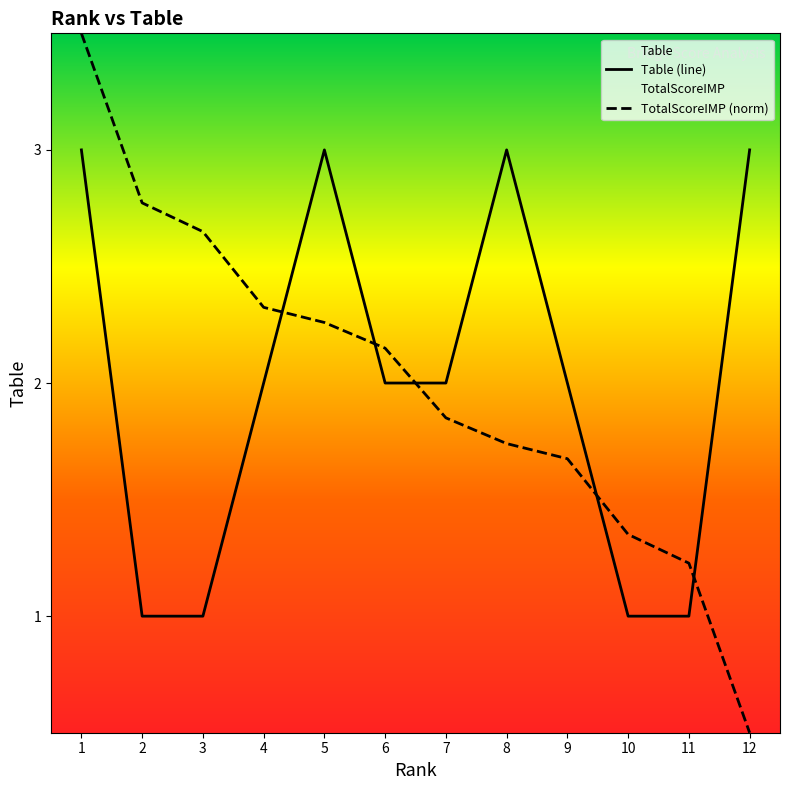

Which series changed the most between 2 and 8?

Table (line)